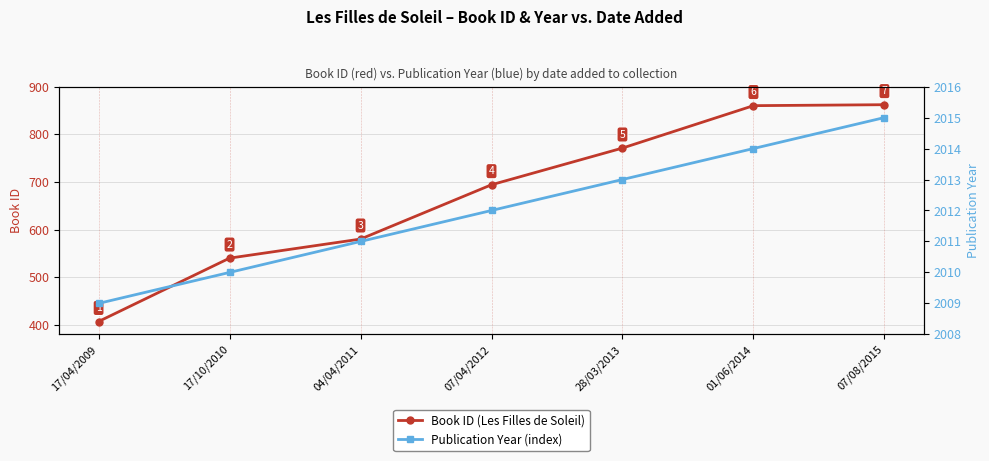

Reading right to left, list all the values displayed in this chart.

Book ID (Les Filles de Soleil): 07/08/2015=862	01/06/2014=860	28/03/2013=771	07/04/2012=694	04/04/2011=580	17/10/2010=540	17/04/2009=407
Publication Year (index): 07/08/2015=2015	01/06/2014=2014	28/03/2013=2013	07/04/2012=2012	04/04/2011=2011	17/10/2010=2010	17/04/2009=2009